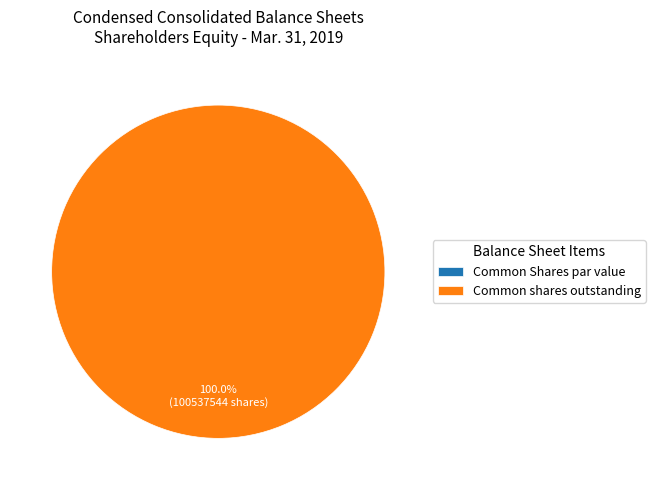

What is the largest slice in the pie chart?

Common shares outstanding